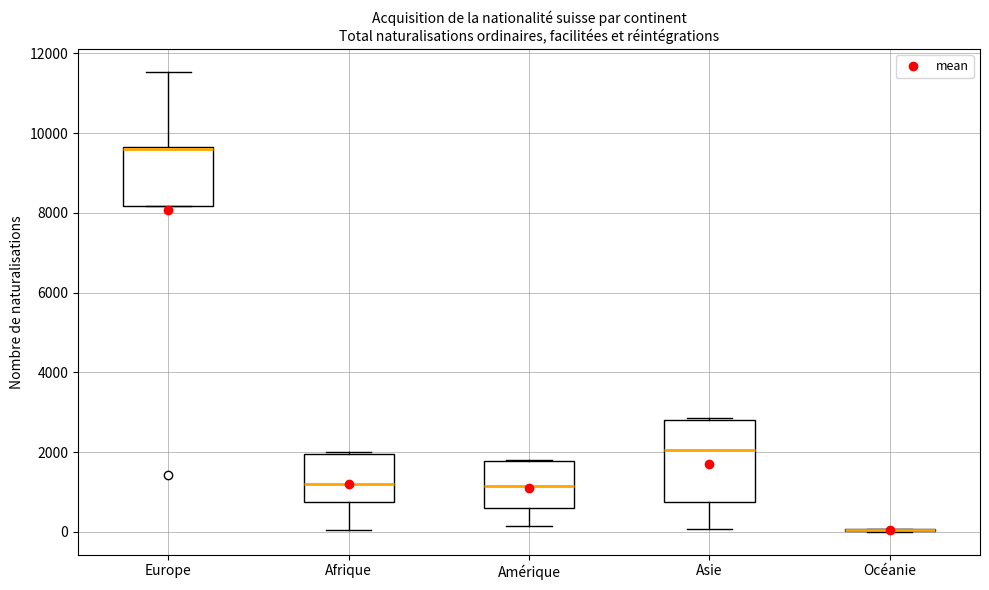

Where does the median line of the box for Asie sit on the y-axis? The values are not printed on the chart, so give them approximately, as read against the axis.

2000